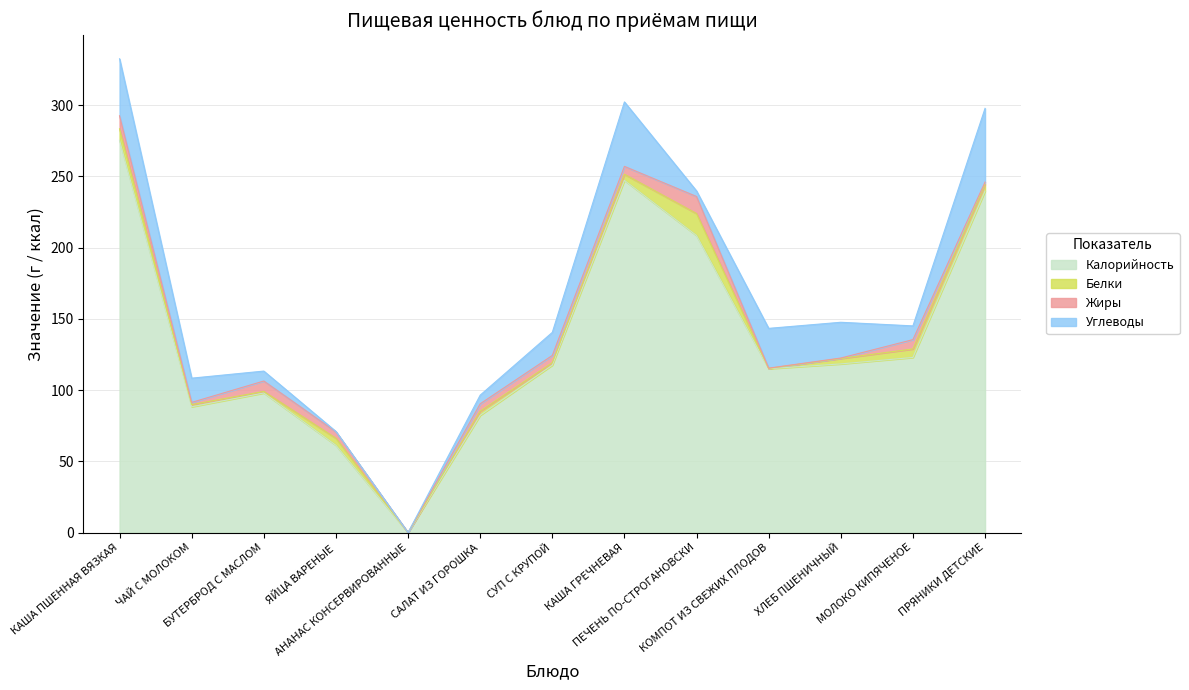

Reading left to right, list all the values displayed in this chart.

Калорийность: 275.3	88.3	98.0	61.3	0.0	82.3	117.6	247.2	208.5	115.0	118.4	123.0	239.7
Белки: 8.1	1.5	1.1	5.0	0.0	2.9	1.7	4.3	15.4	0.2	3.8	6.0	4.8
Жиры: 9.2	1.6	7.3	4.5	0.0	5.2	5.1	5.5	11.9	0.2	0.3	6.6	1.5
Углеводы: 40.0	17.0	7.0	0.3	0.0	6.1	16.2	45.2	3.9	27.9	25.1	9.6	51.7